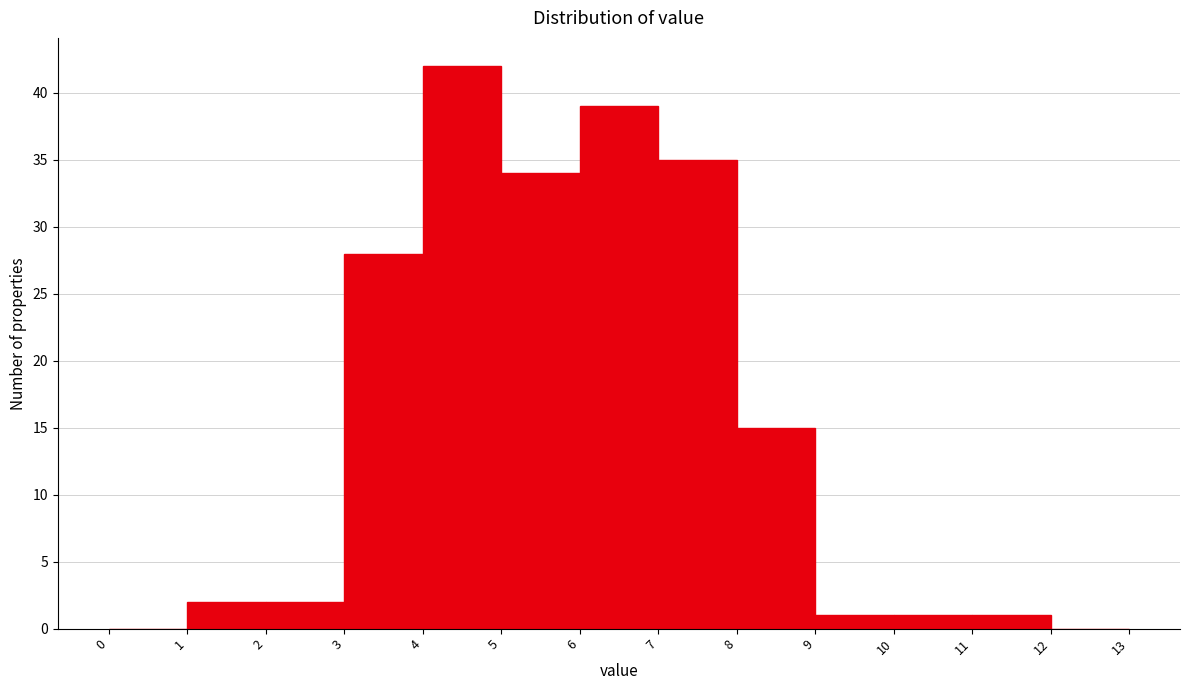

Reading left to right, list every bar in this chart as the range it spans on the x-axis followed by its height. The values are not printed on the chart, so give them approximately, as read against the axis.

0 to 1: 0
1 to 2: 2
2 to 3: 2
3 to 4: 28
4 to 5: 42
5 to 6: 34
6 to 7: 39
7 to 8: 35
8 to 9: 15
9 to 10: 1
10 to 11: 1
11 to 12: 1
12 to 13: 0